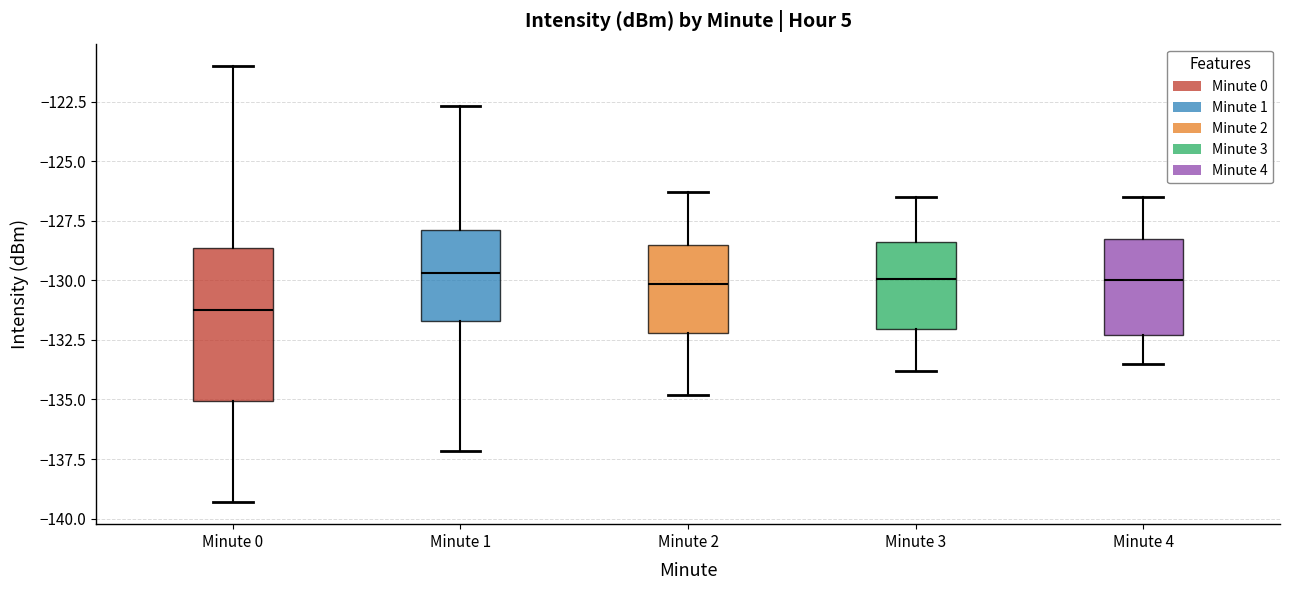

Where does the median line of the box for Minute 2 sit on the y-axis? The values are not printed on the chart, so give them approximately, as read against the axis.

-130.0